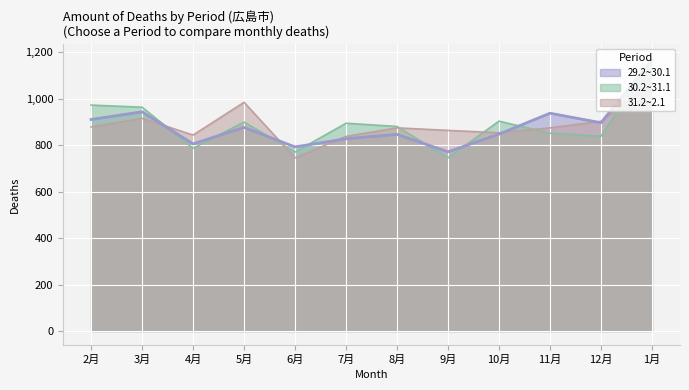

In 30.2~31.1, how many points are higher than both neighbors (excluding endpoints)?

3